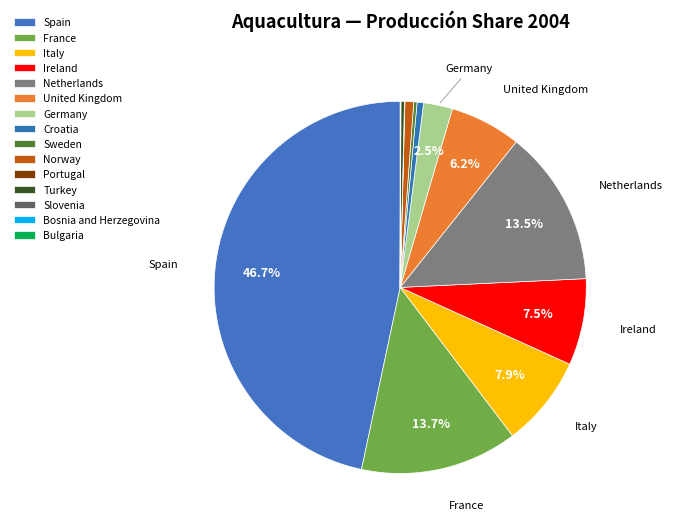

Which has a higher value, Ireland or Croatia?

Ireland